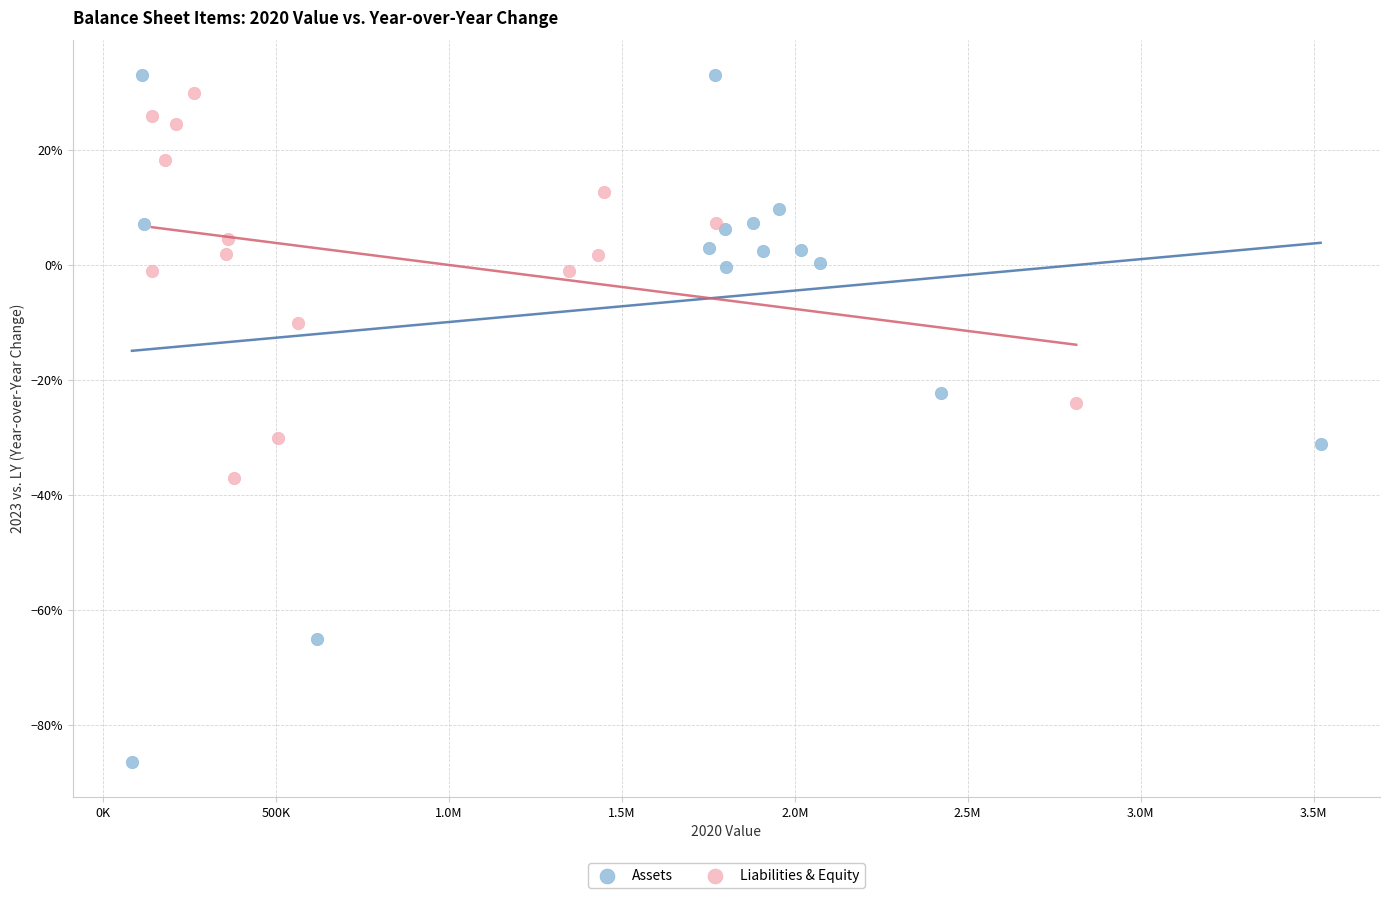

What are all the series names shown in the legend?

Assets, Liabilities & Equity